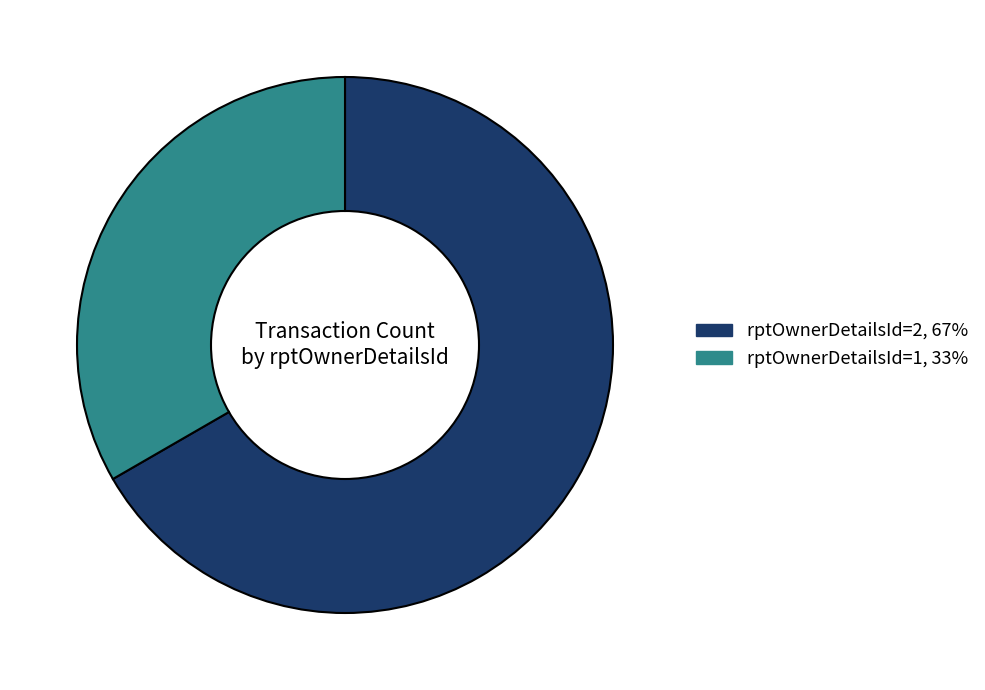

Rank the categories by value from highest to lowest.

rptOwnerDetailsId=2, rptOwnerDetailsId=1